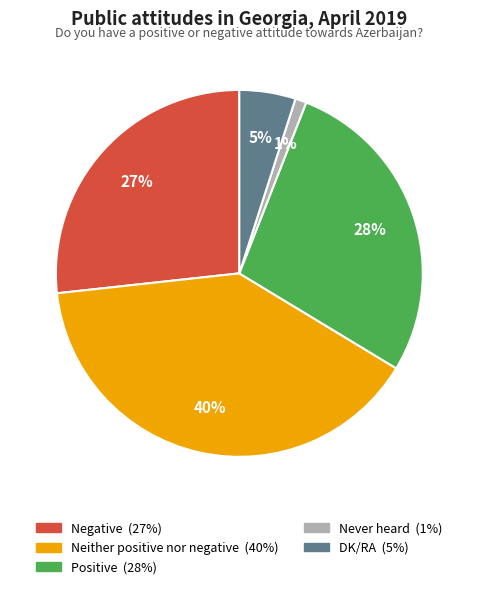

To the nearest percent, what is the average slice percentage?

20%